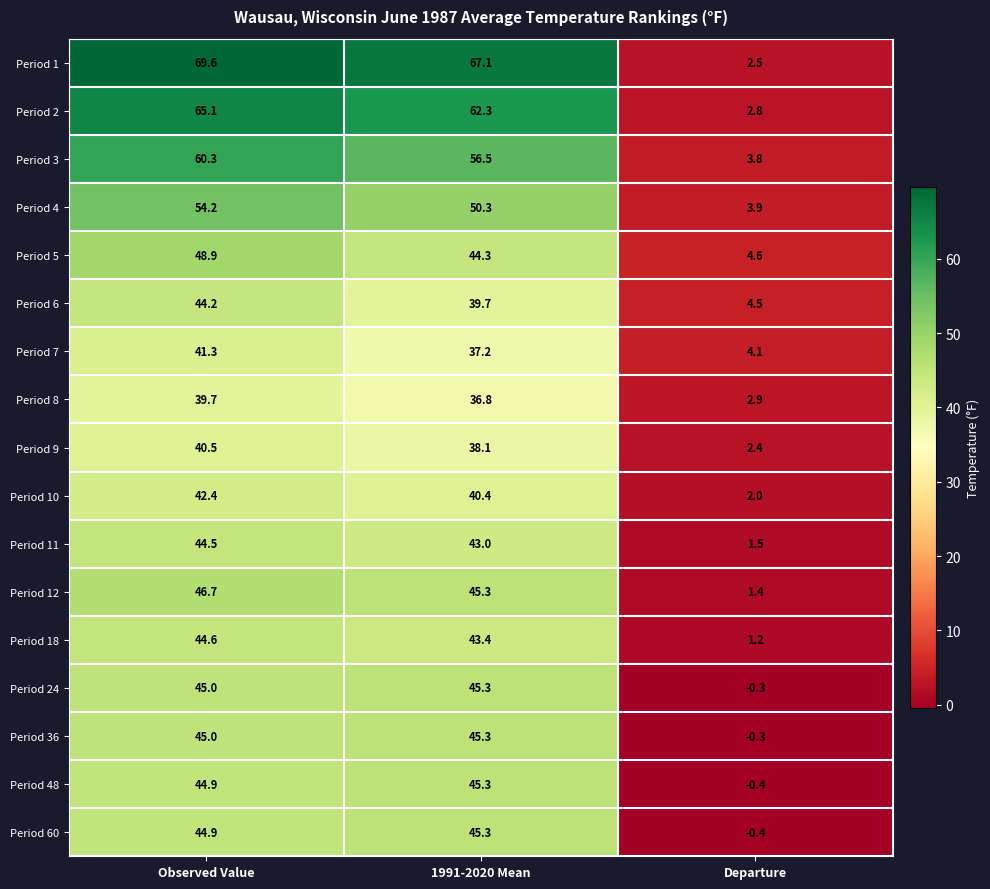

What is the total value across all series at Departure?

36.2